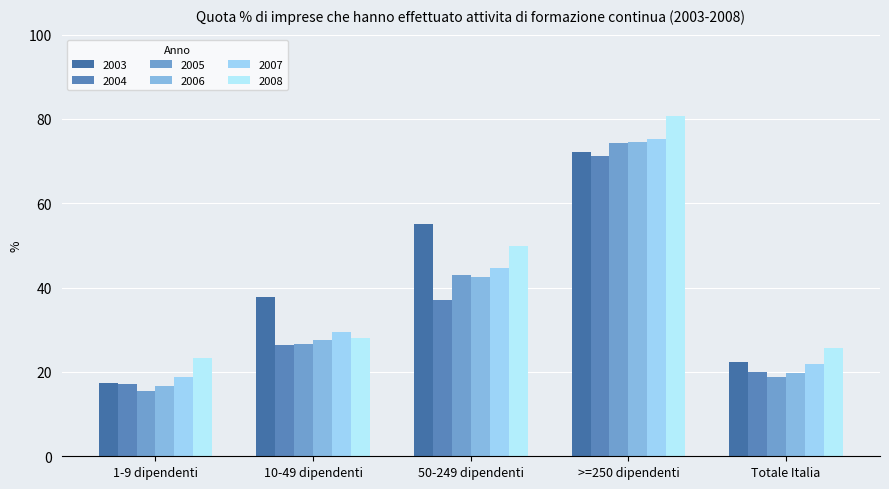

How many bars are there in each group?

6